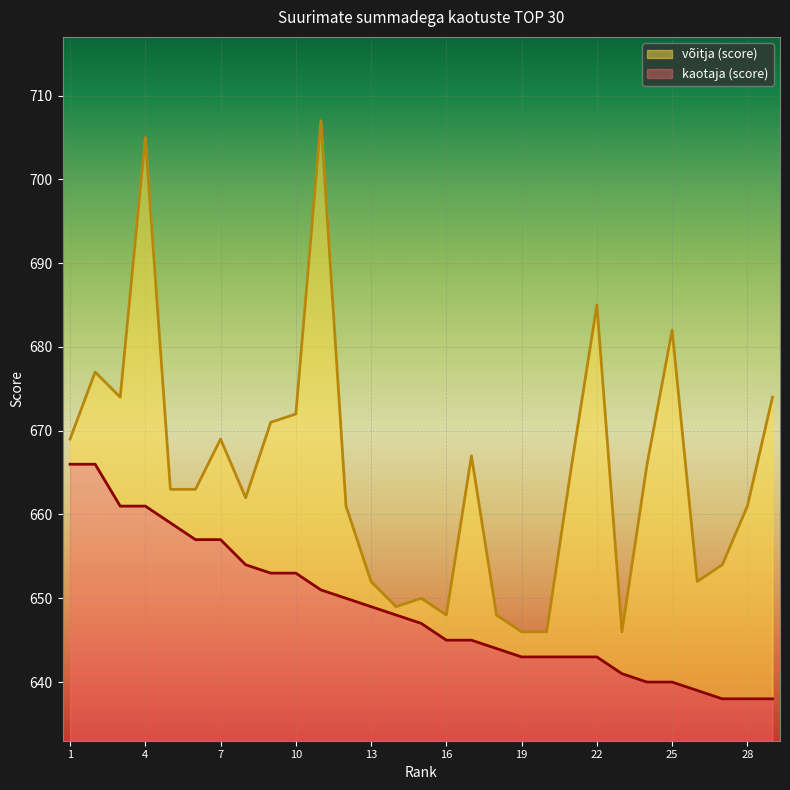

At which label does võitja (score) reach its peak?

11